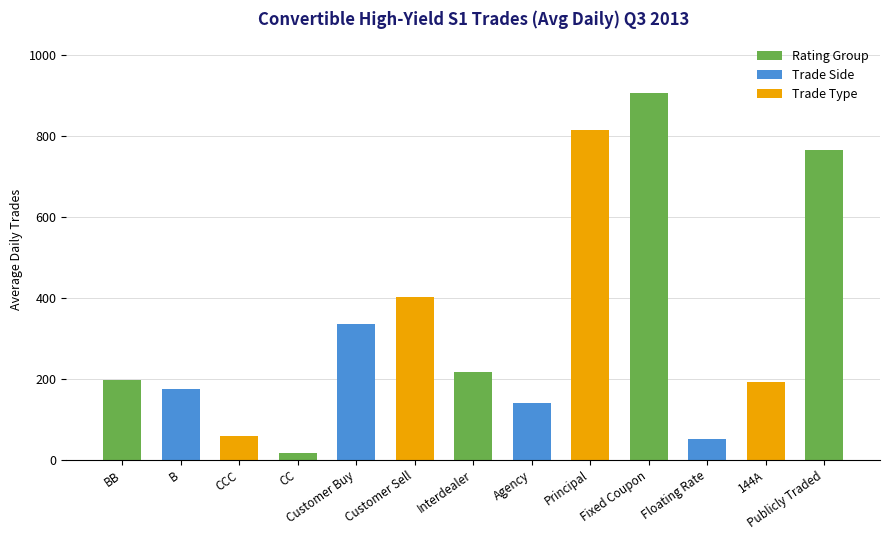

Between Agency and Fixed Coupon, which is larger?

Fixed Coupon